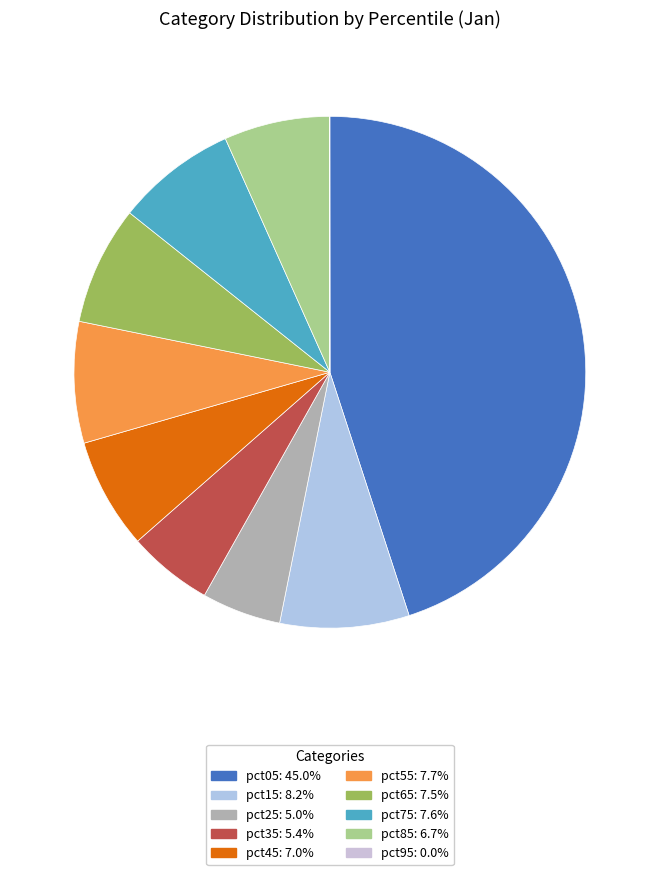

To the nearest percent, what is the combined percentage of pct15 and pct55?

16%